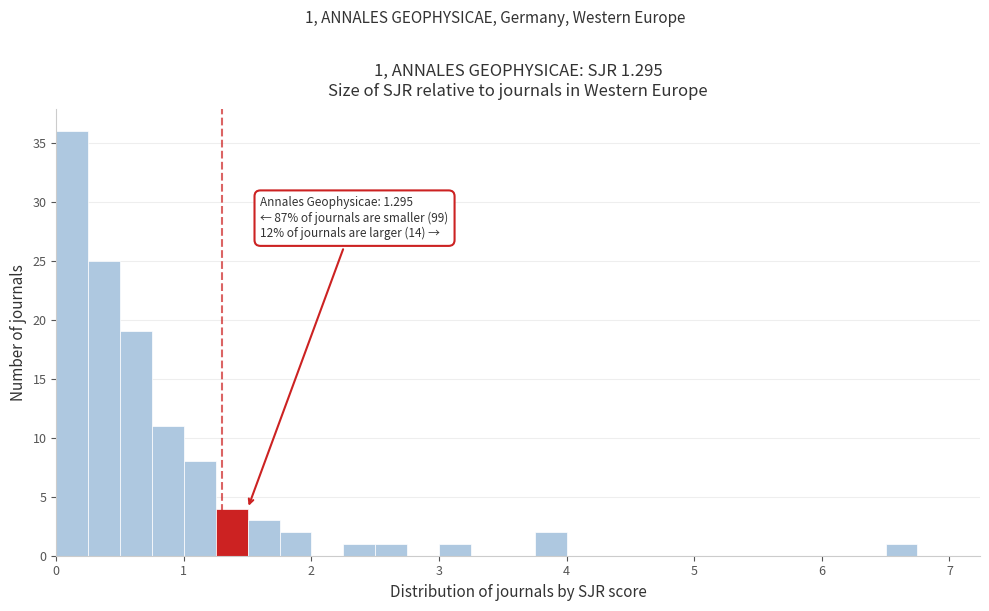

Around what value on the x-axis is the tallest bar? Give the approximate position of its centre, as read against the axis.

0.1